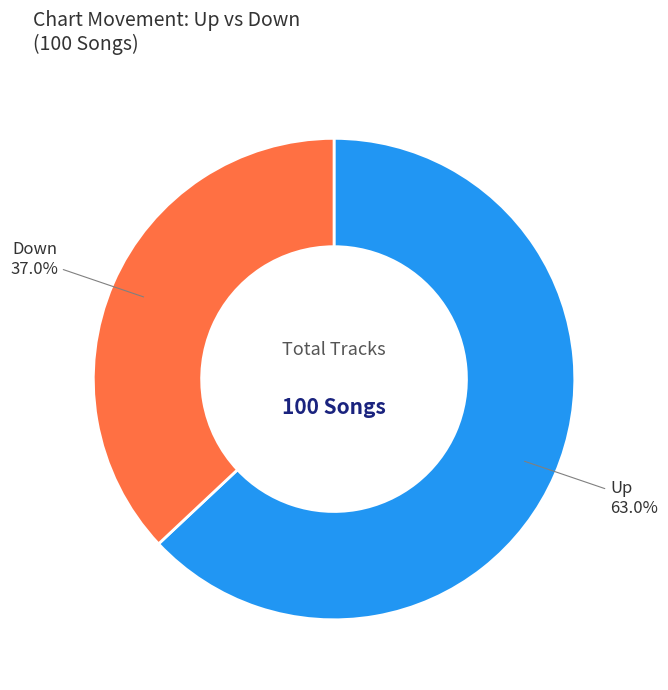

Does any single category account for the majority?

Yes